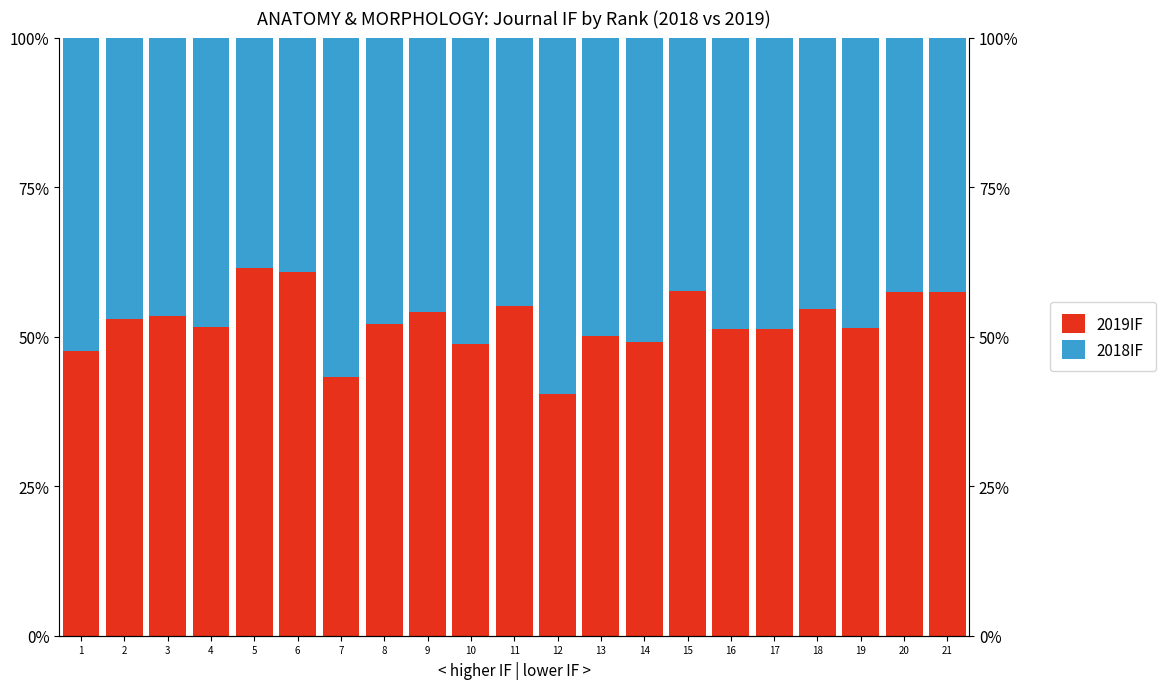

What is the value of the 2018IF bar at the 16th from the left?

48.8